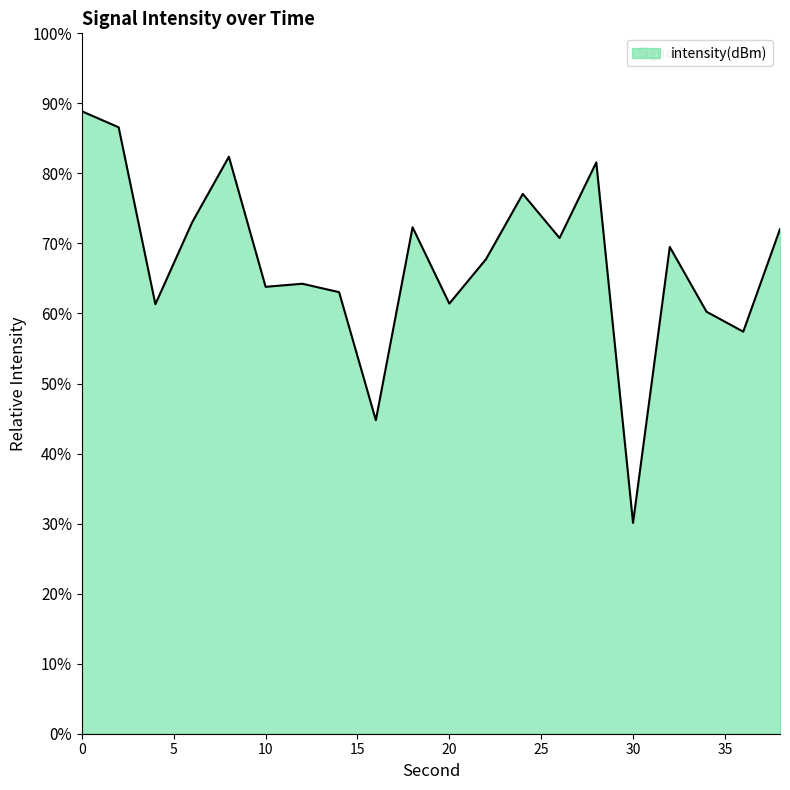

What is the ratio of the value at 6 to the value at 4?

1.2